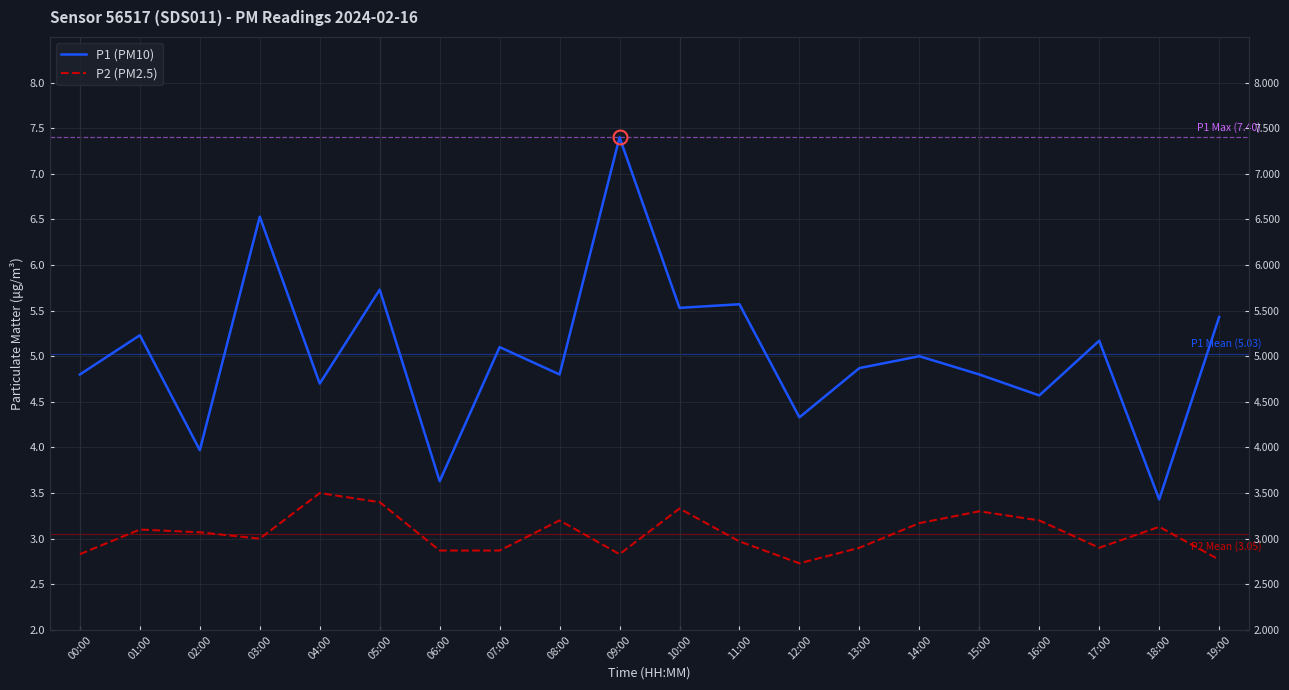

Where is the first local minimum for P2 (PM2.5)?

03:00